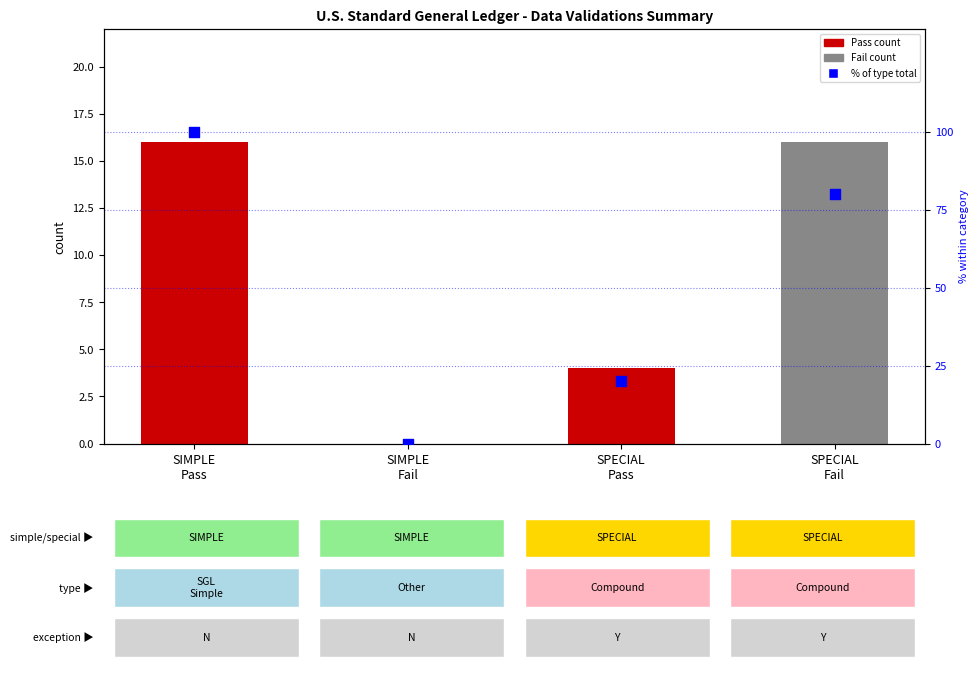

What is the change in value from SIMPLE
Fail to SPECIAL
Pass?

+20